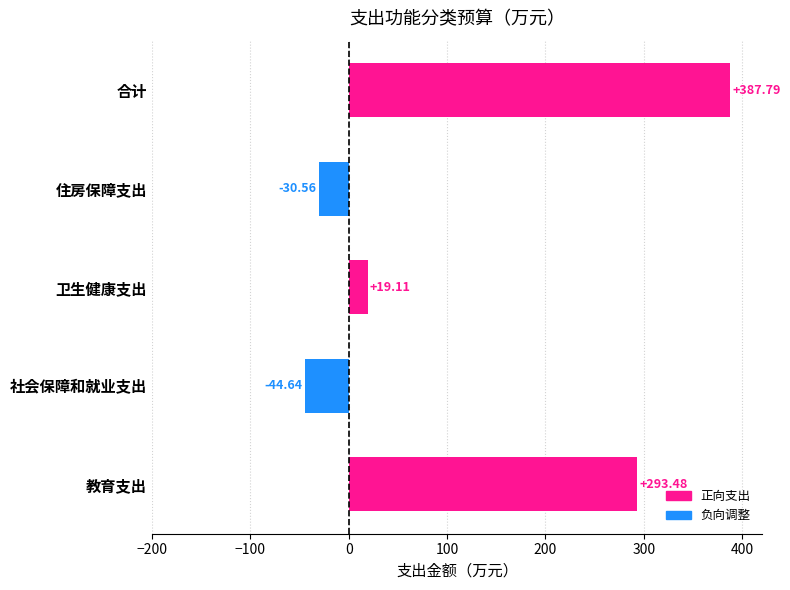

Between 住房保障支出 and 合计, which is larger?

合计